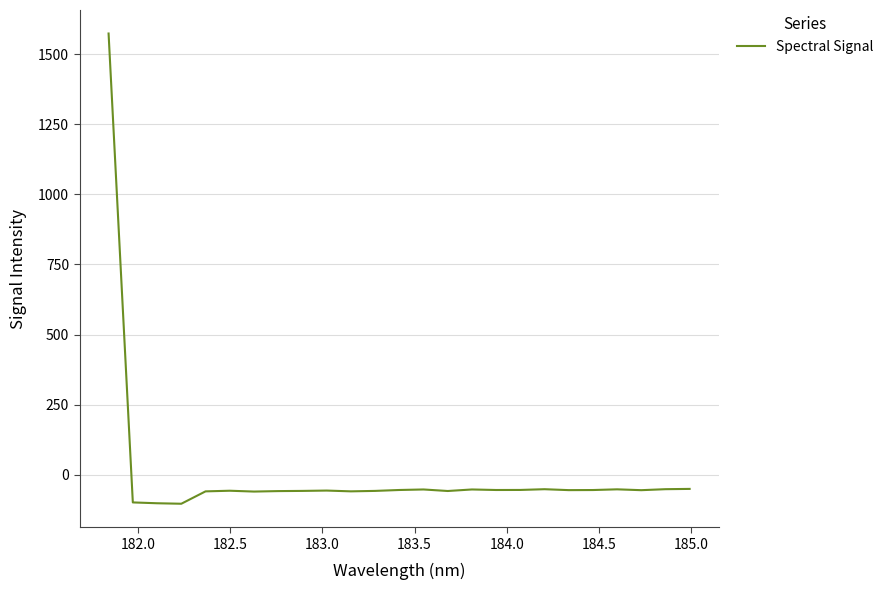

What is the smallest value displayed?

-103.8